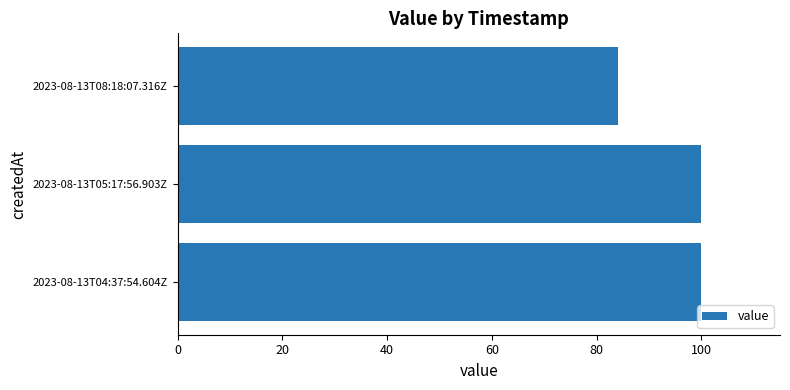

Is it true that the value at 2023-08-13T04:37:54.604Z is 100?

True